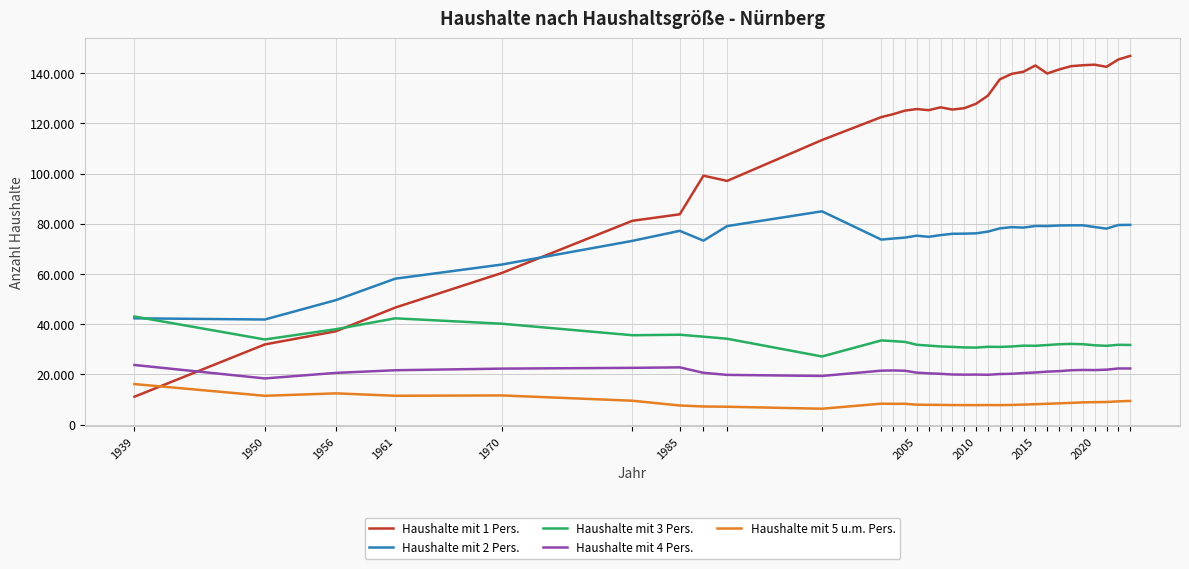

Does the chart have visible grid lines?

Yes